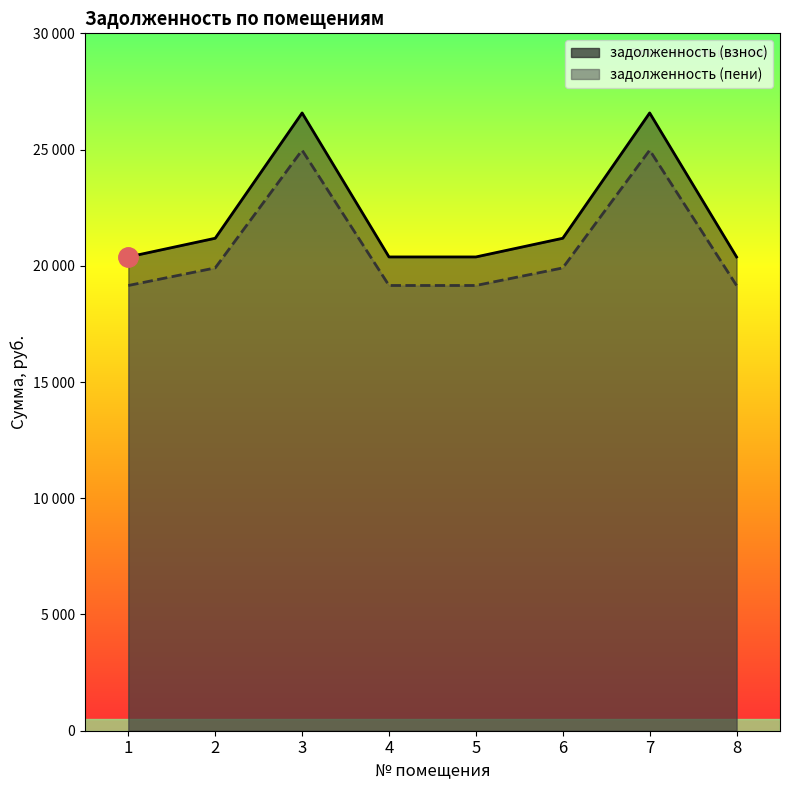

List the series in order of their peak value, lowest first.

задолженность (пени), задолженность (взнос)